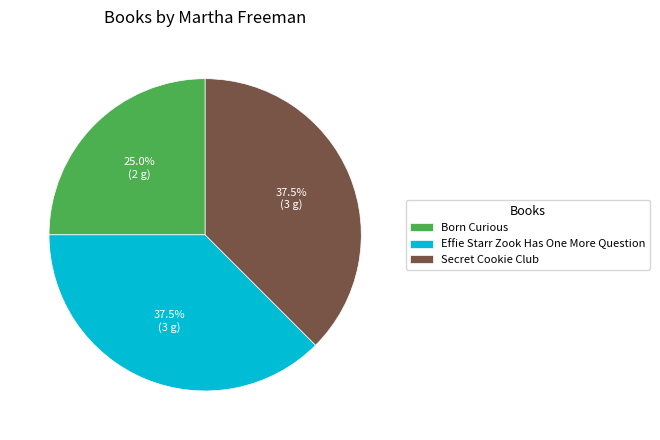

Does any single category account for the majority?

No